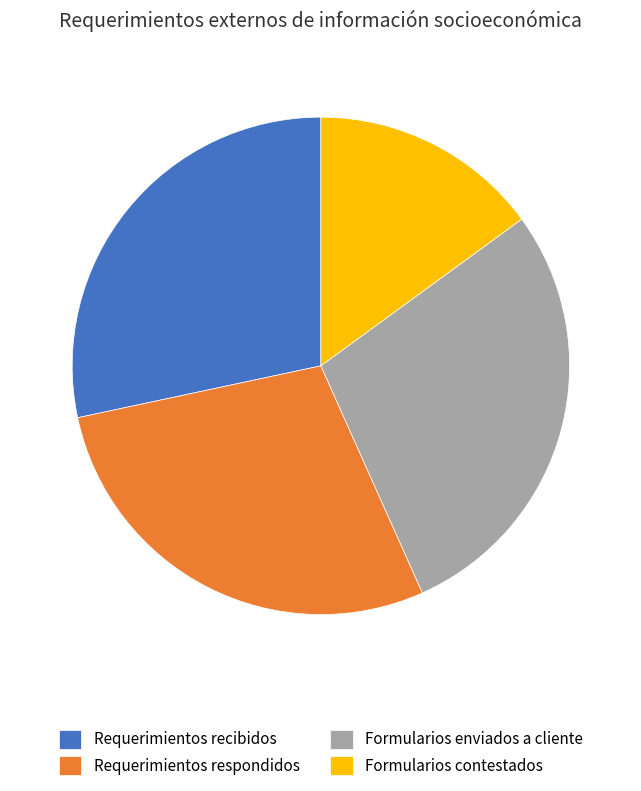

How many segments does this pie chart have?

4